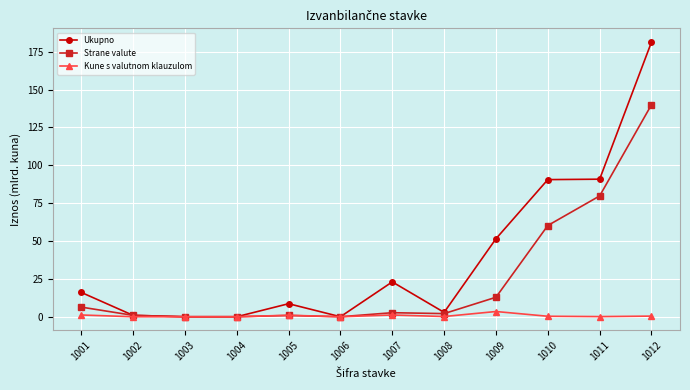

The value of Strane valute at 1011 is 41.8. True or false?

False